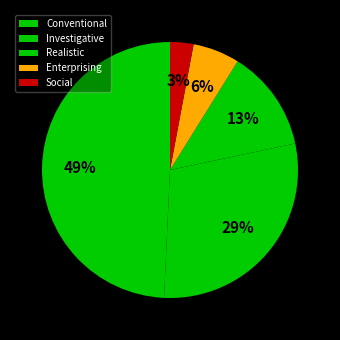

To the nearest percent, what percentage of the pie is Realistic?

13%